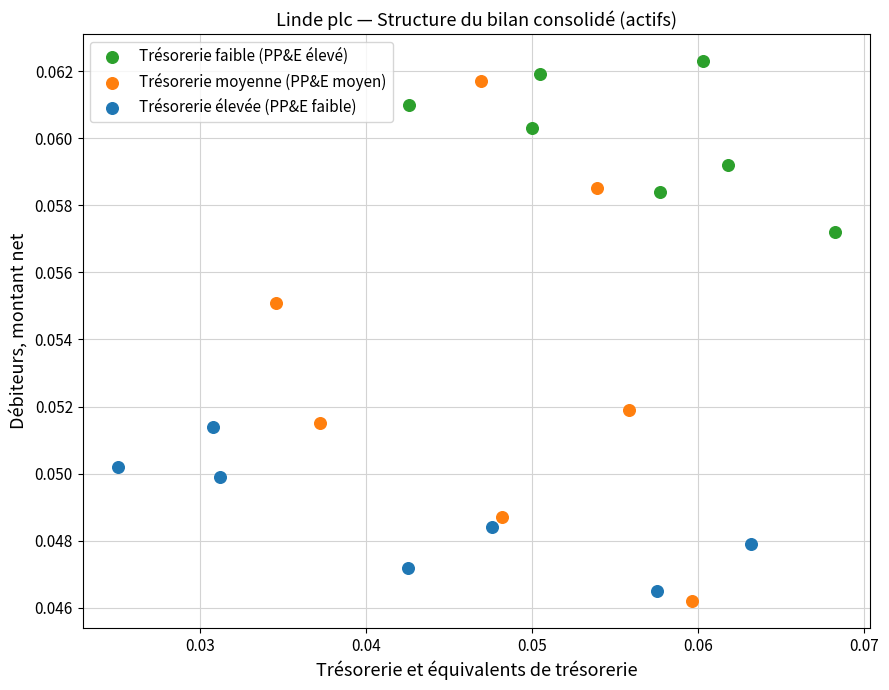

Which series has the largest Y range (max minus min)?

Trésorerie moyenne (PP&E moyen)